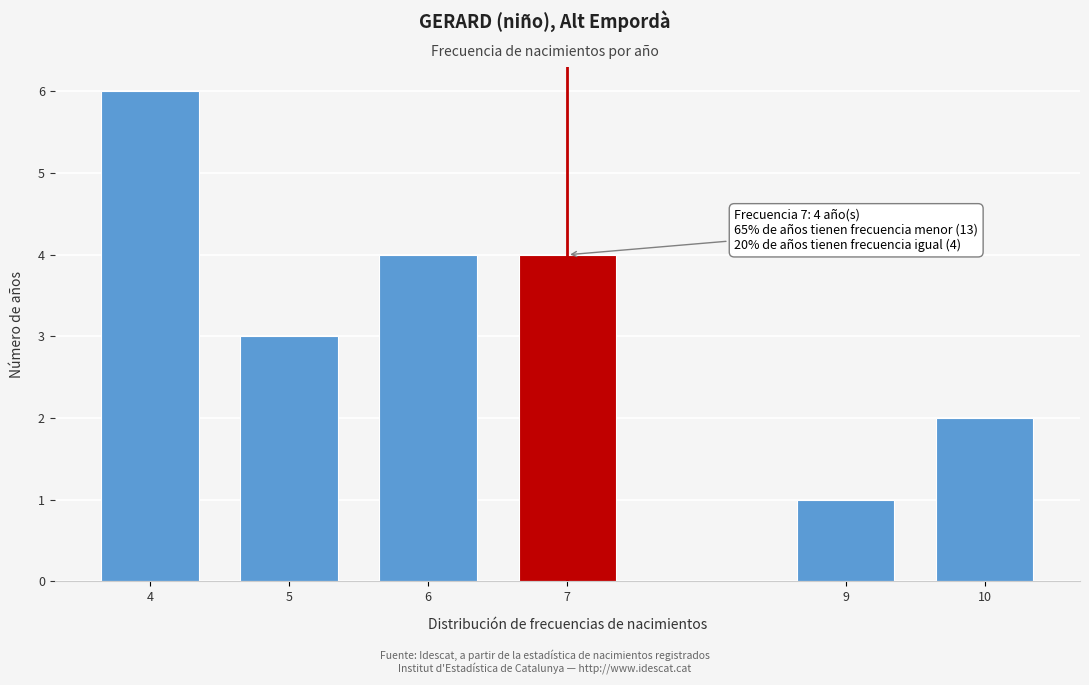

Reading left to right, transcribe all the data shown in this chart.

6	3	4	4	1	2